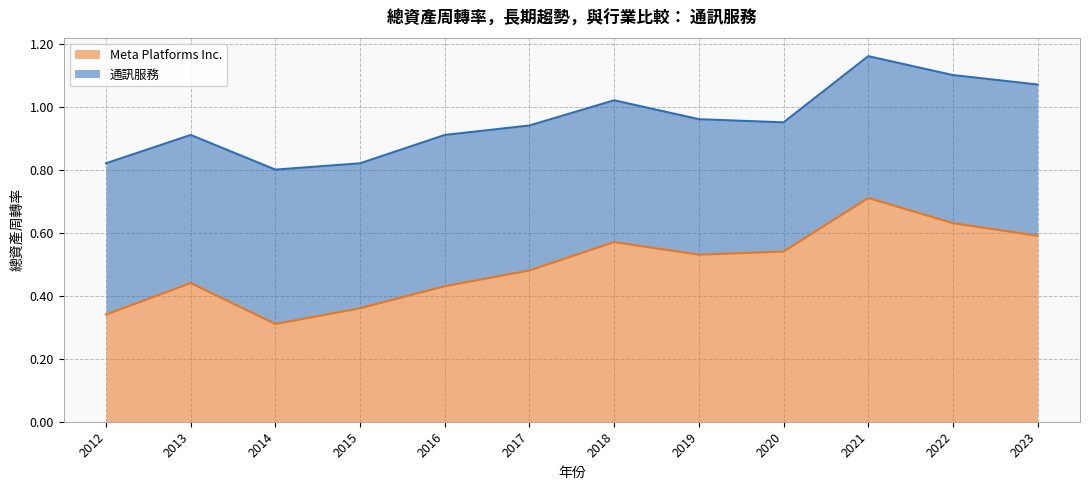

Reading left to right, transcribe all the data shown in this chart.

2012=0.3	2013=0.4	2014=0.3	2015=0.4	2016=0.4	2017=0.5	2018=0.6	2019=0.5	2020=0.5	2021=0.7	2022=0.6	2023=0.6